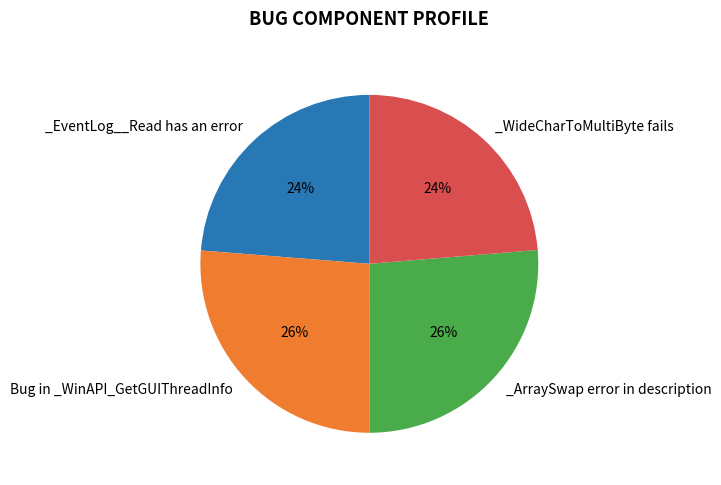

Is there a majority slice in this chart?

No